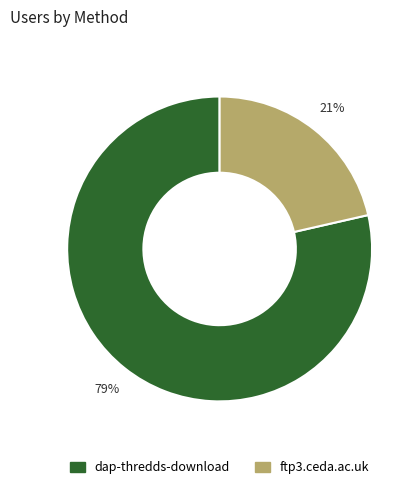

Which category has the biggest portion of the pie?

dap-thredds-download